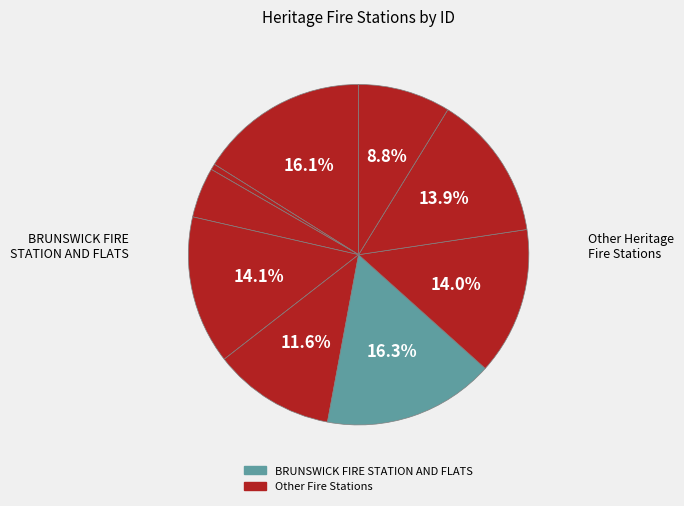

Count the number of slices in the pie.

9